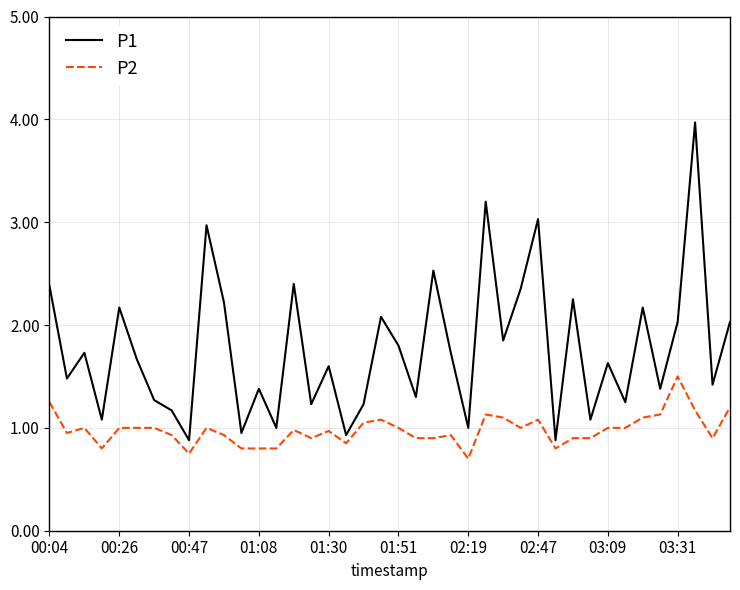

Which series has the largest total across all categories?

P1